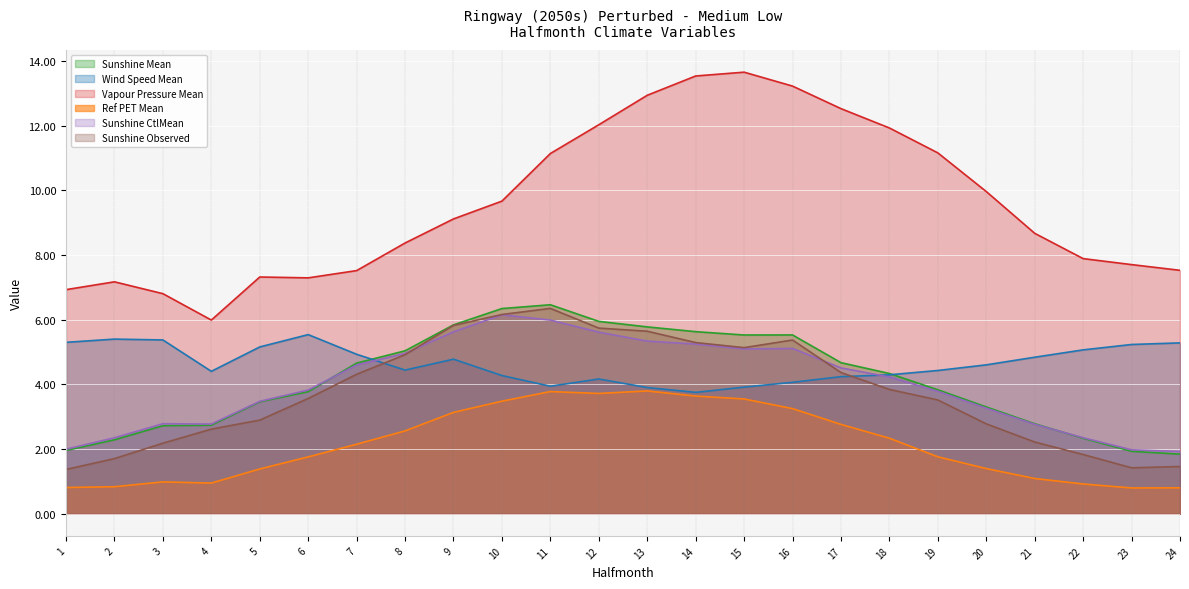

What is the difference between the maximum and minimum values in the Wind Speed Mean series?

1.8